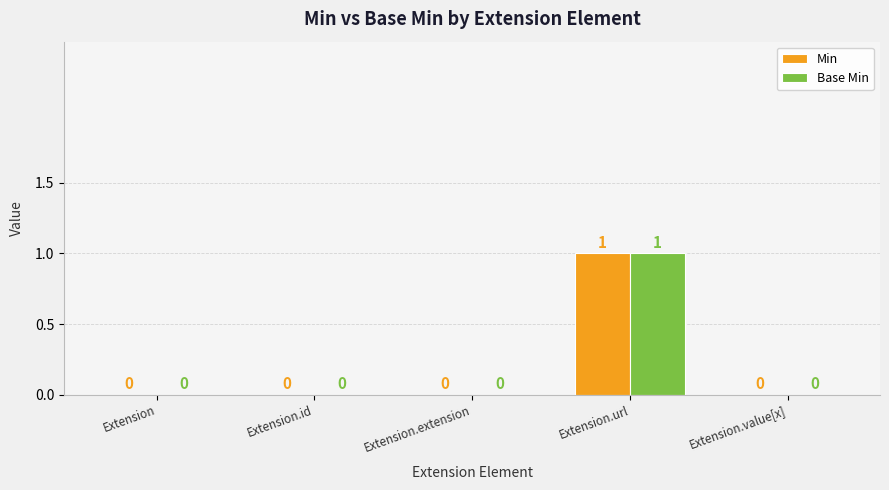

Reading right to left, list all the values displayed in this chart.

Min: 0	1	0	0	0
Base Min: 0	1	0	0	0